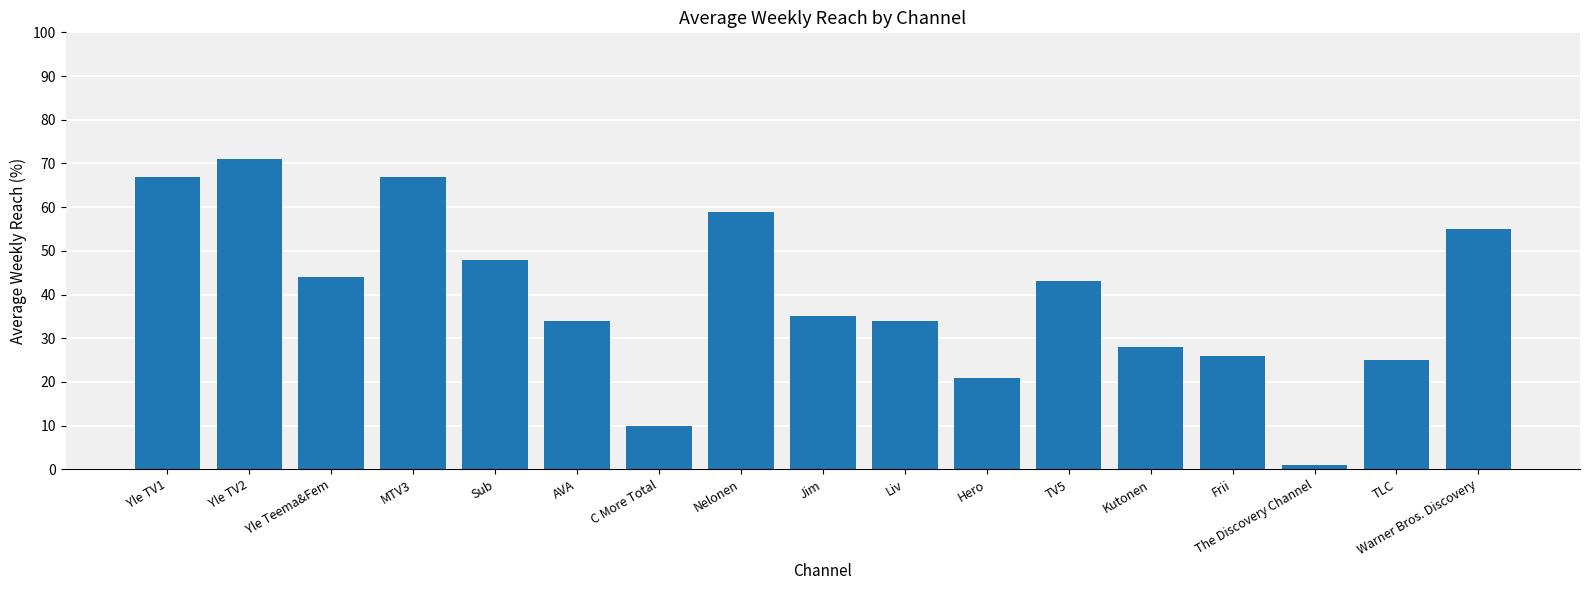

How many categories are shown in the chart?

17